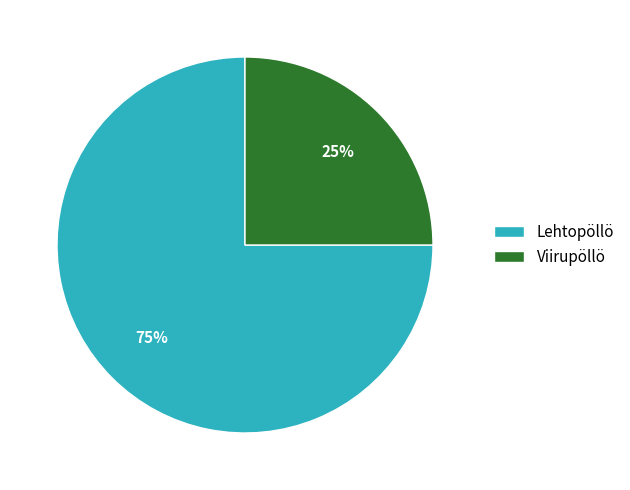

Count the number of slices in the pie.

2